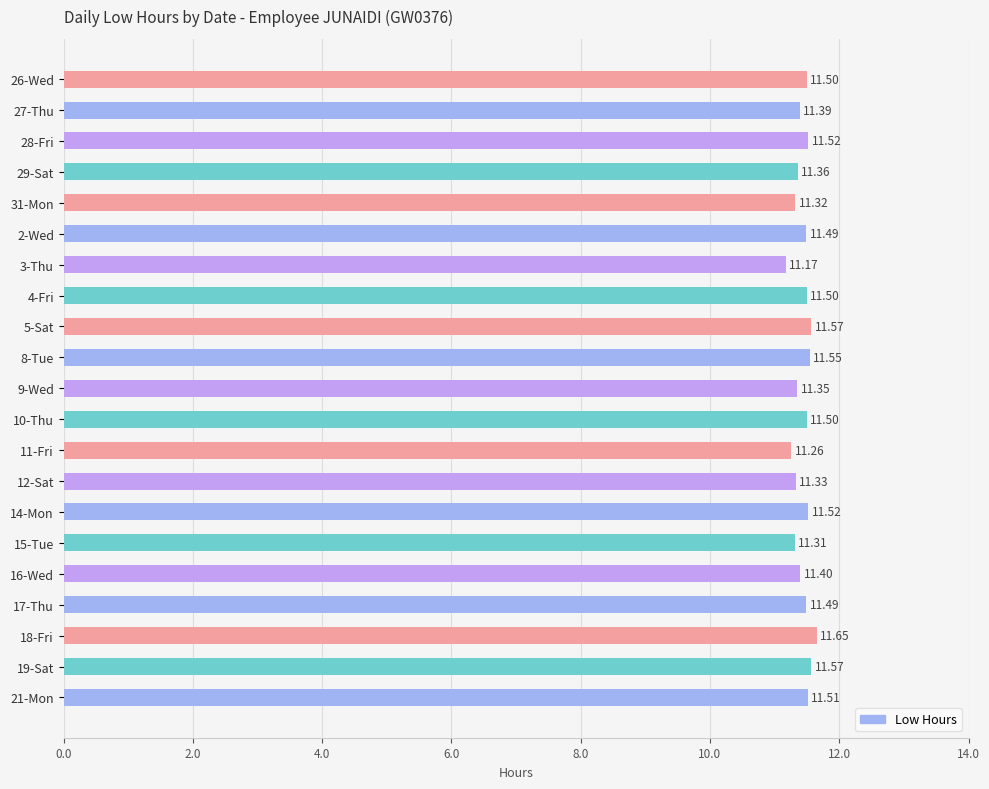

What is the difference between the maximum and minimum values?

0.5